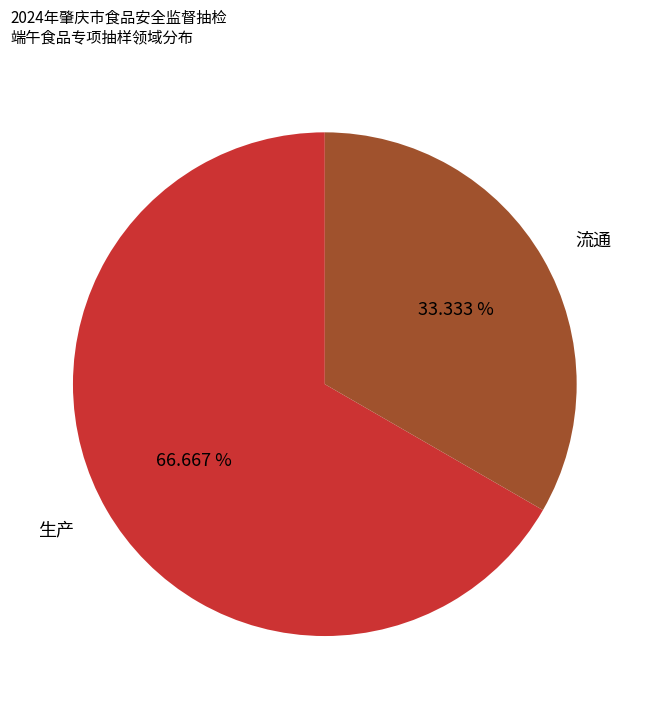

Is it true that 生产 is 67% of the pie?

True